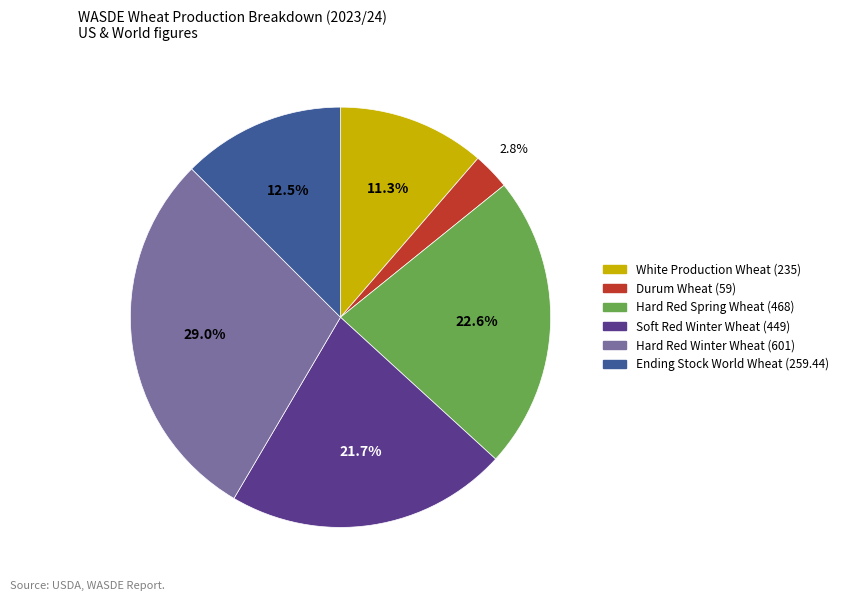

What percentage is the Soft Red Winter Wheat (449) slice, to the nearest percent?

22%